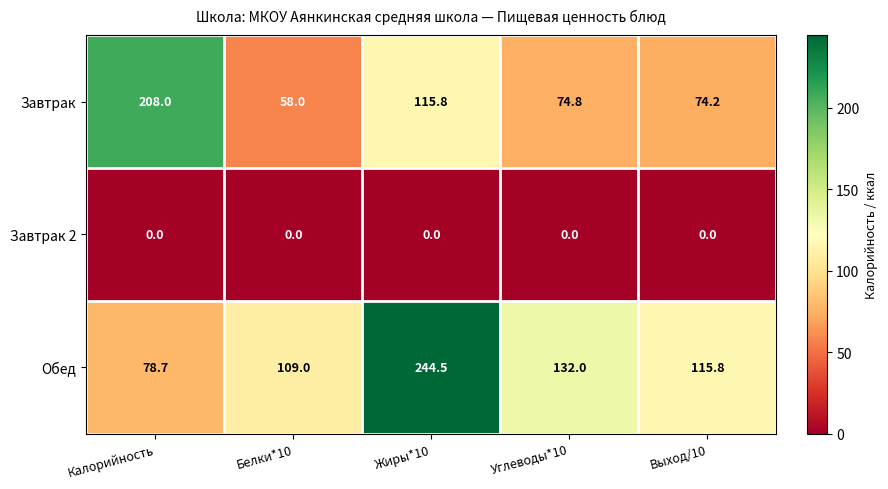

The Обед series shows 337.2 at Жиры*10. True or false?

False